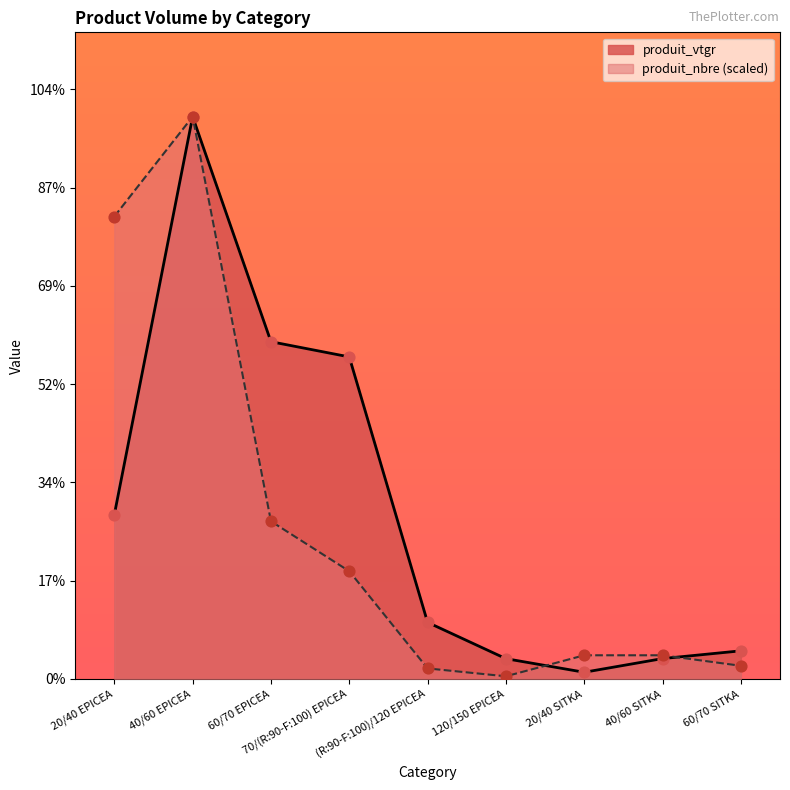

What are all the series names shown in the legend?

produit_vtgr, produit_nbre (scaled)